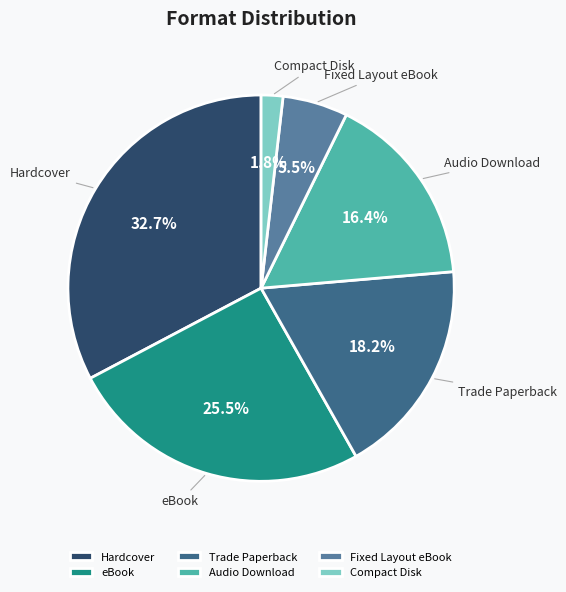

To the nearest percent, what is the difference between the Trade Paperback and Fixed Layout eBook slice percentages?

13%